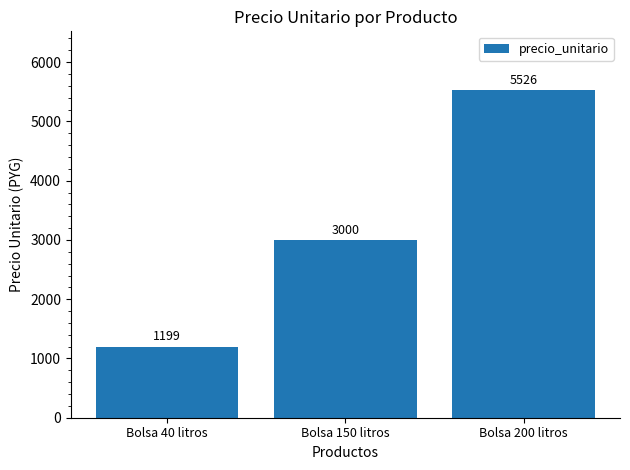

What is the greatest value displayed?

5526